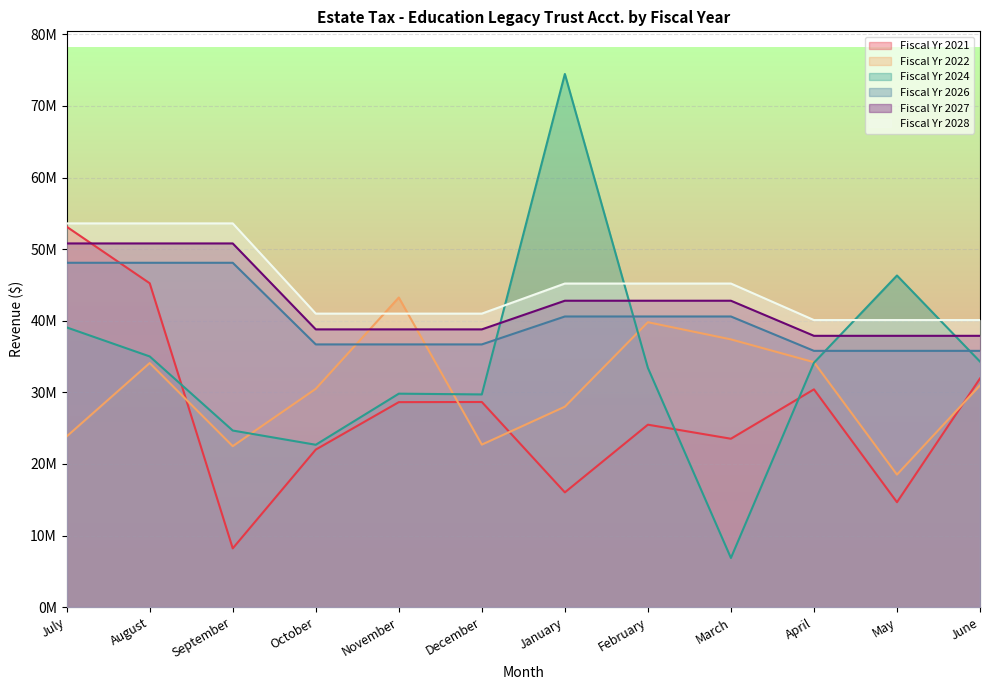

Reading left to right, transcribe all the data shown in this chart.

Fiscal Yr 2021: 53134240	45238821	8216417	22012645	28636965	28660227	16038709	25489429	23528336	30422246	14663089	31945005
Fiscal Yr 2022: 23849489	34097297	22486174	30497843	43246909	22705916	28000340	39798191	37401807	34218253	18518876	30976419
Fiscal Yr 2024: 39074601	35020776	24672184	22685384	29820299	29715428	74463258	33421810	6874989	34138602	46323029	34300000
Fiscal Yr 2026: 48100000	48100000	48100000	36700000	36700000	36700000	40600000	40600000	40600000	35800000	35800000	35800000
Fiscal Yr 2027: 50800000	50800000	50800000	38800000	38800000	38800000	42800000	42800000	42800000	37900000	37900000	37900000
Fiscal Yr 2028: 53600000	53600000	53600000	41000000	41000000	41000000	45200000	45200000	45200000	40100000	40100000	40100000